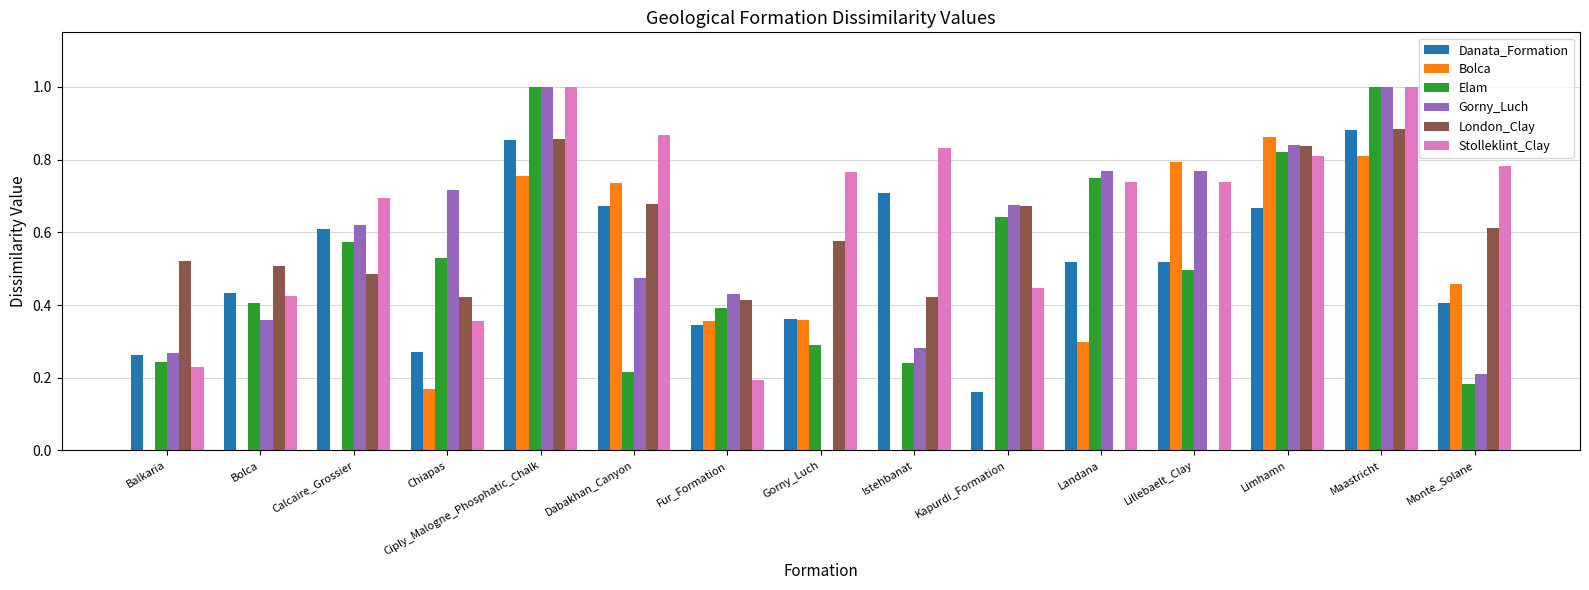

What are all the series names shown in the legend?

Danata_Formation, Bolca, Elam, Gorny_Luch, London_Clay, Stolleklint_Clay